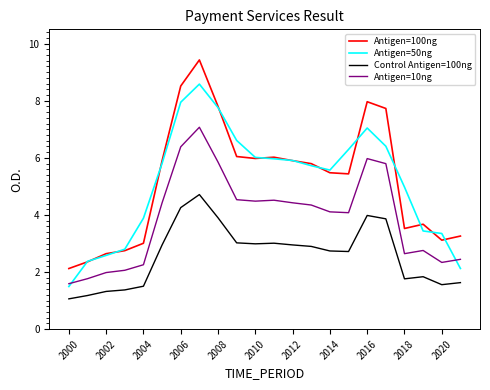

True or false: Antigen=10ng and Antigen=100ng intersect in this chart.

False